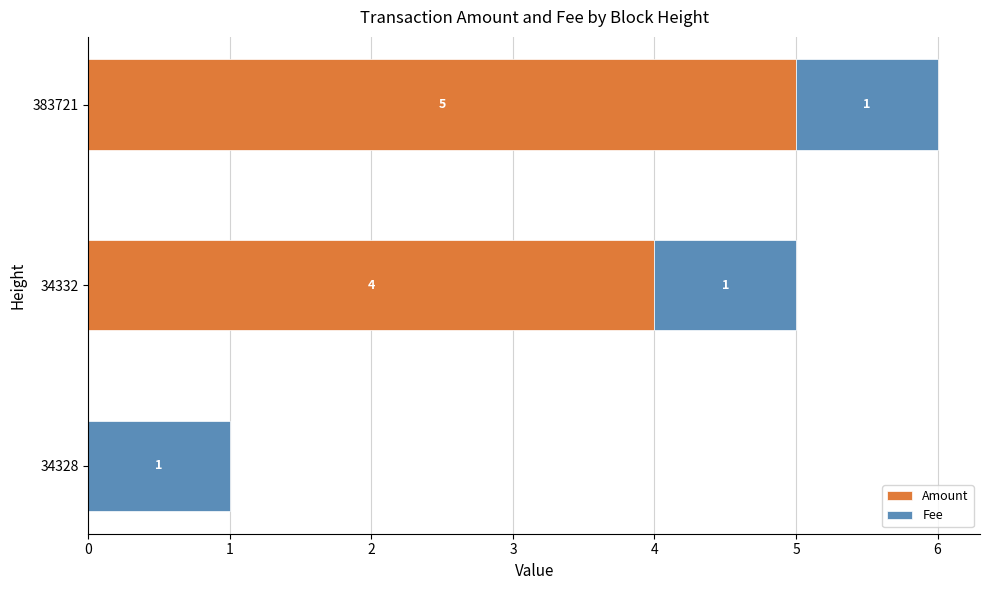

Is it true that Amount equals 3 at 34328?

False